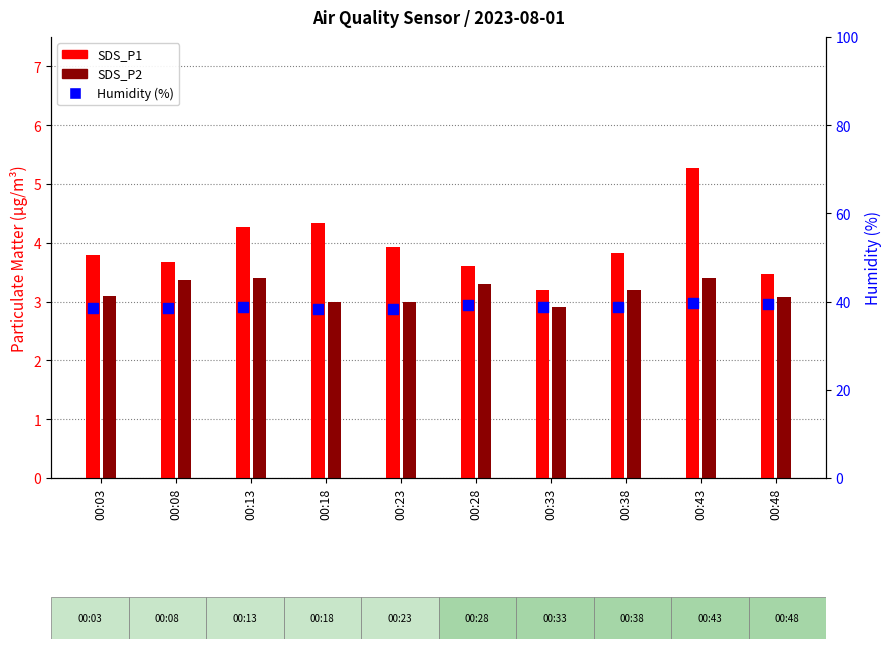

Which series has the largest total across all categories?

Humidity (%)